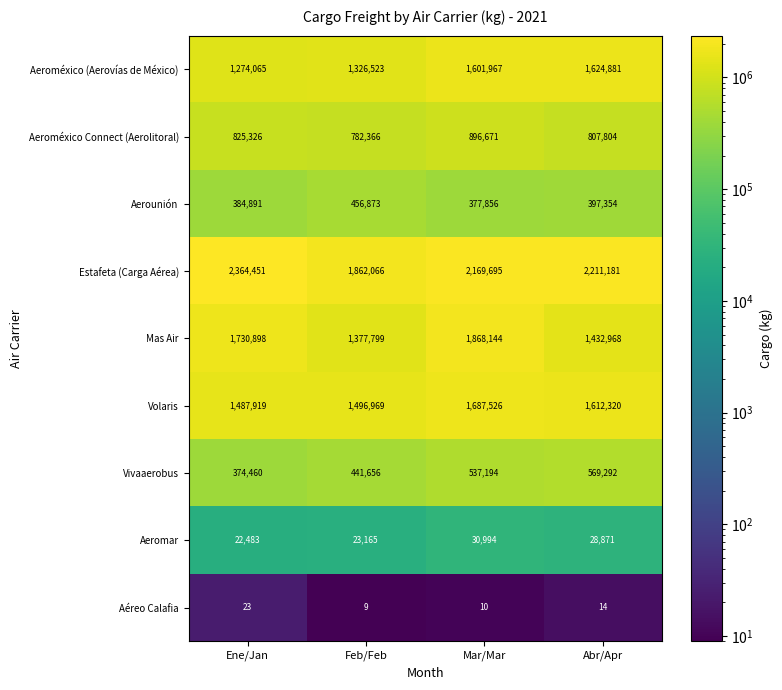

At which label does Aeroméxico (Aerovías de México) reach its peak?

Abr/Apr